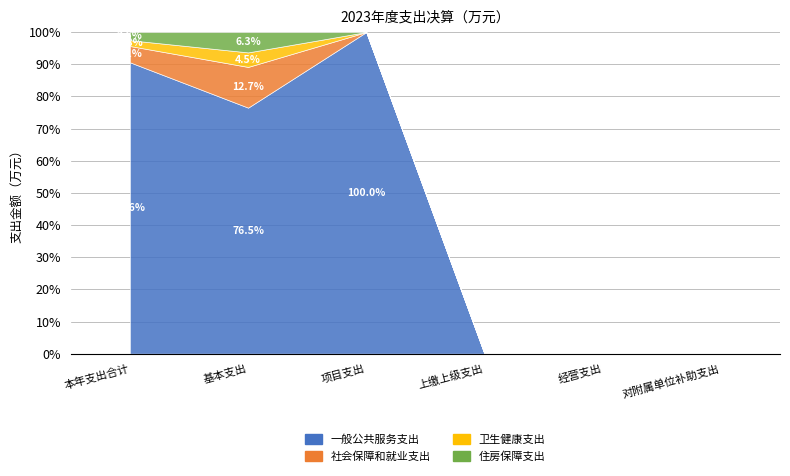

How many positive values does the 卫生健康支出 series have?

2